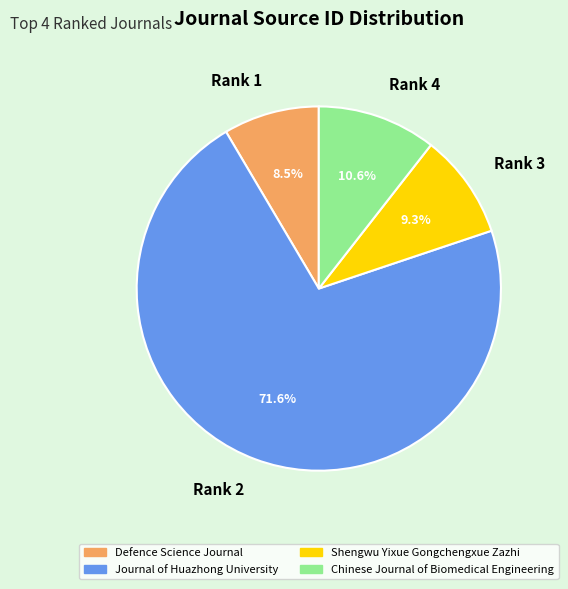

Approximately how many times larger is the value at Journal of Huazhong University compared to Shengwu Yixue Gongchengxue Zazhi?

7.7